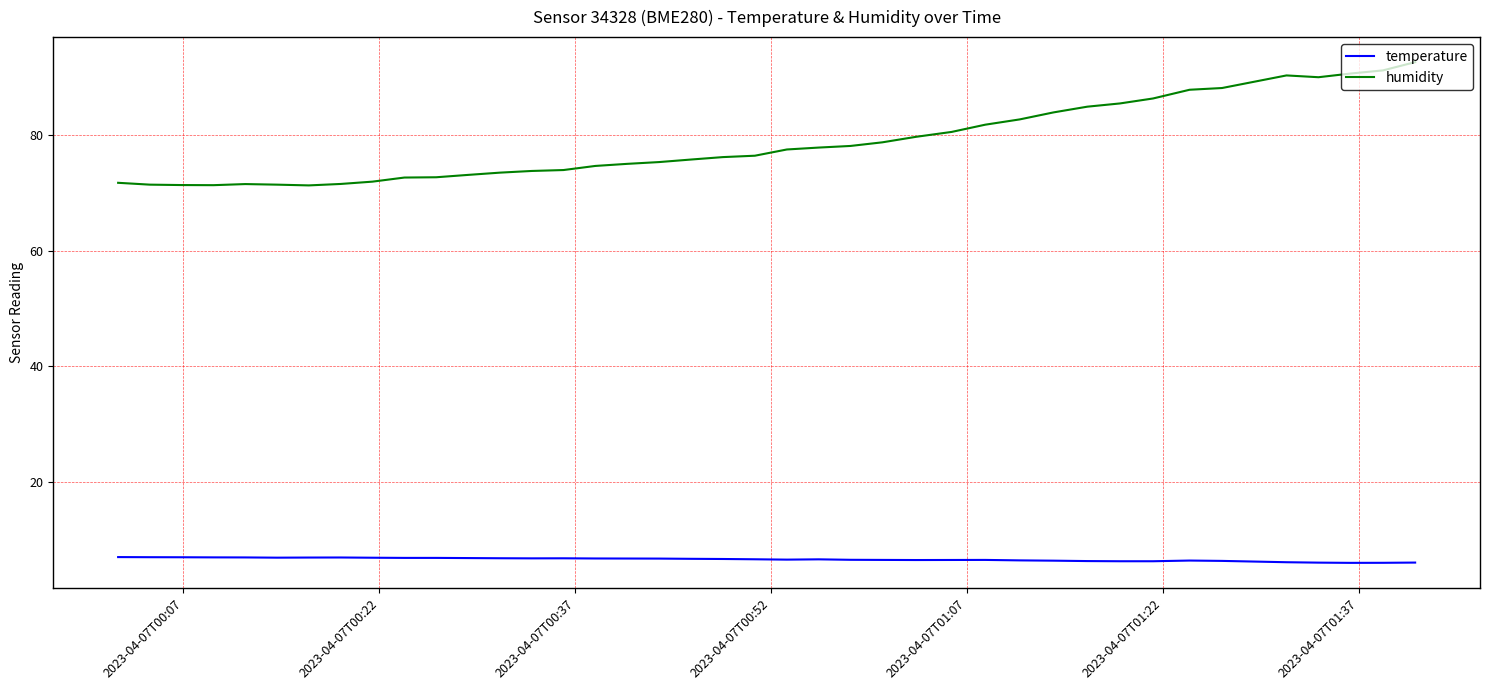

What are all the series names shown in the legend?

temperature, humidity